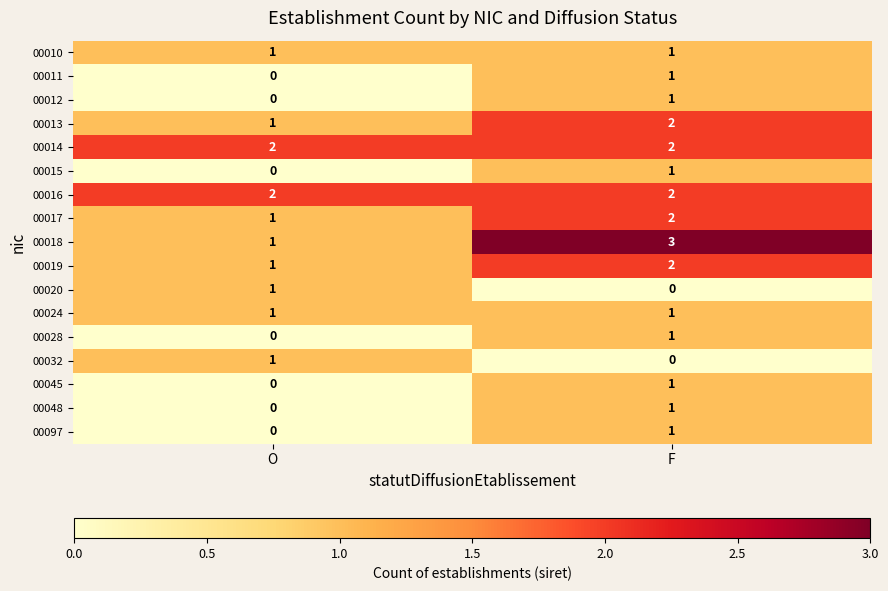

Which series has the largest range (max minus min)?

00018